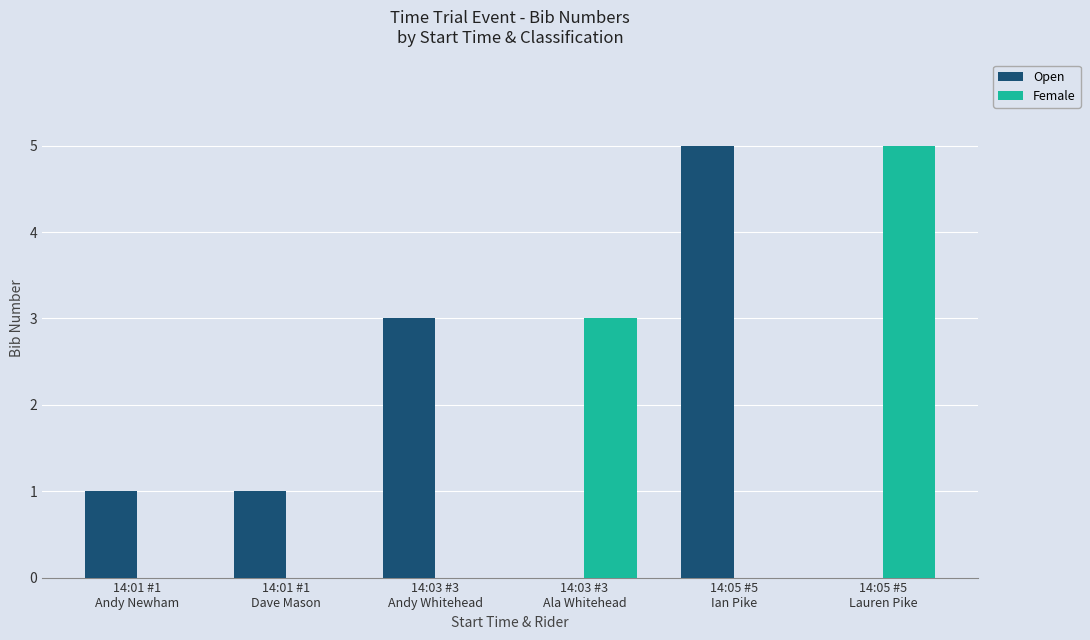

How many categories are shown in the chart?

6